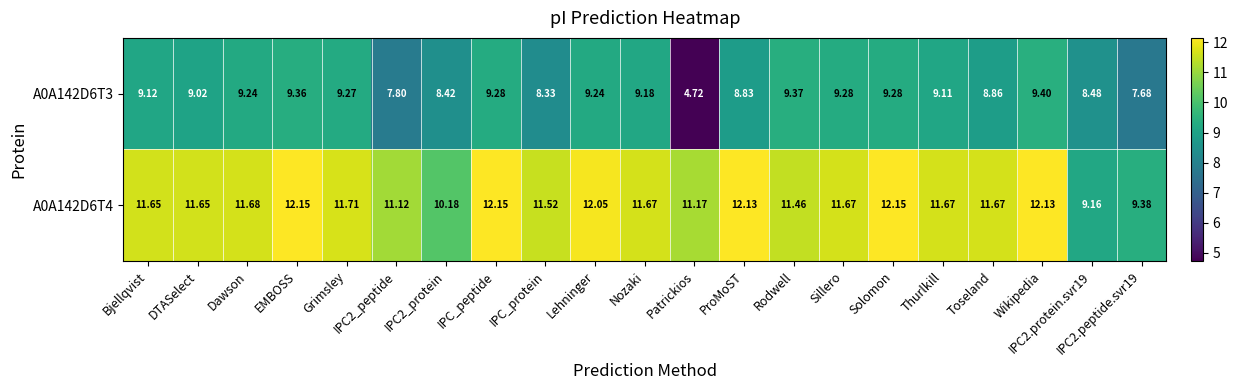

How many categories are shown in the chart?

21